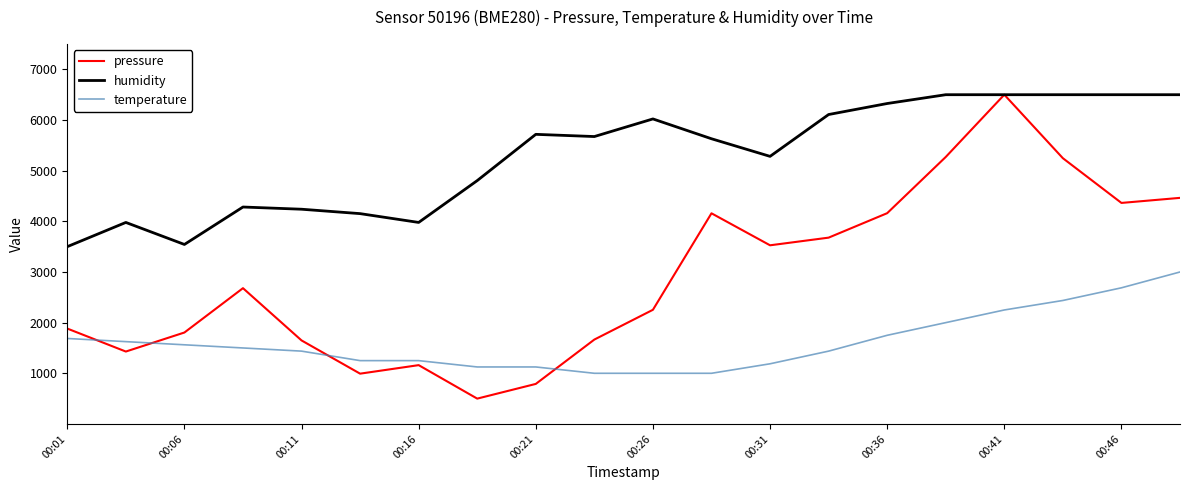

Which series ends up on top after the final intersection of temperature and pressure?

pressure